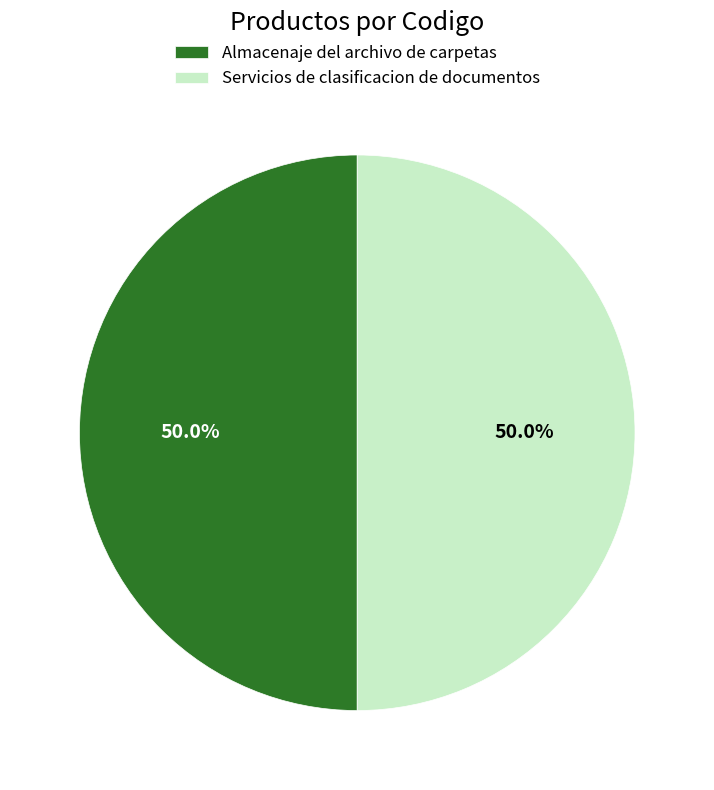

To the nearest percent, what portion does Almacenaje del archivo de carpetas represent?

50%